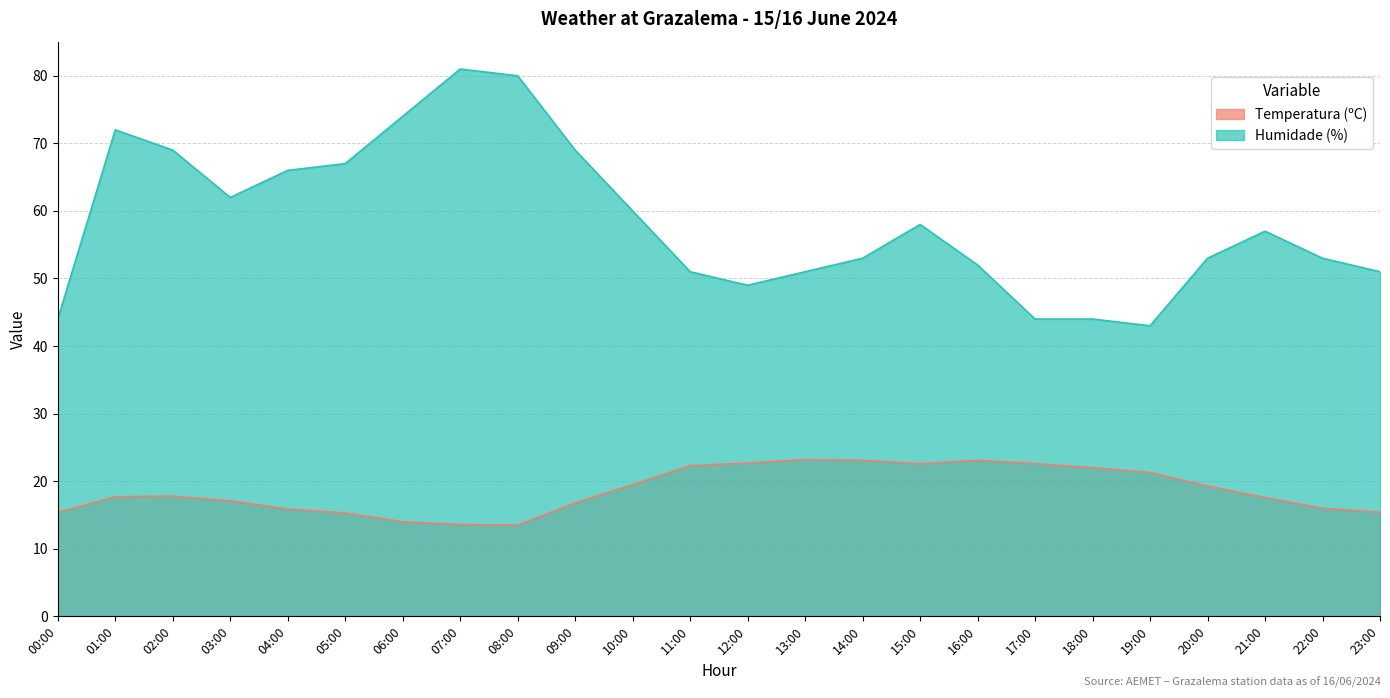

What position from the right is 06:00?

18